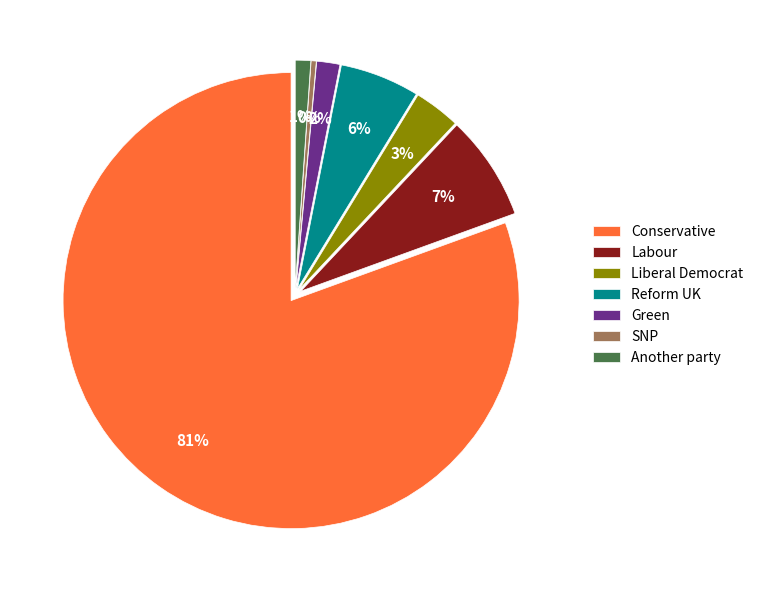

To the nearest percent, what portion does Conservative represent?

81%